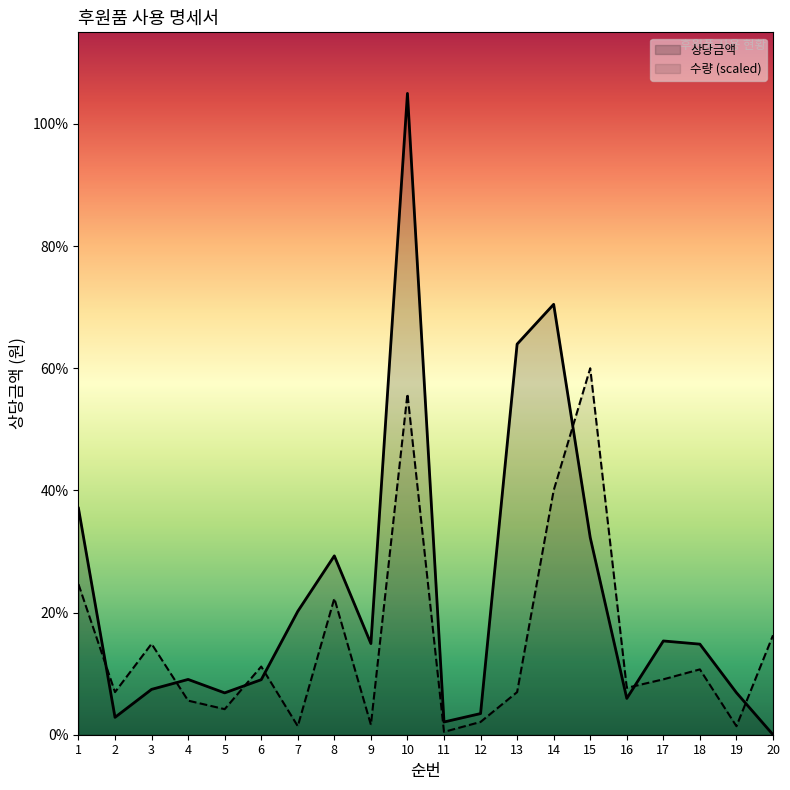

What is the approximate value of 상당금액 at 4?

91140.0